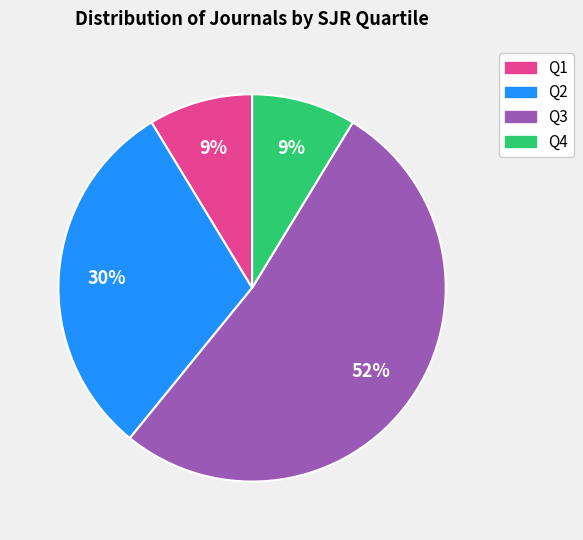

Is there any slice that represents more than half of the pie?

Yes